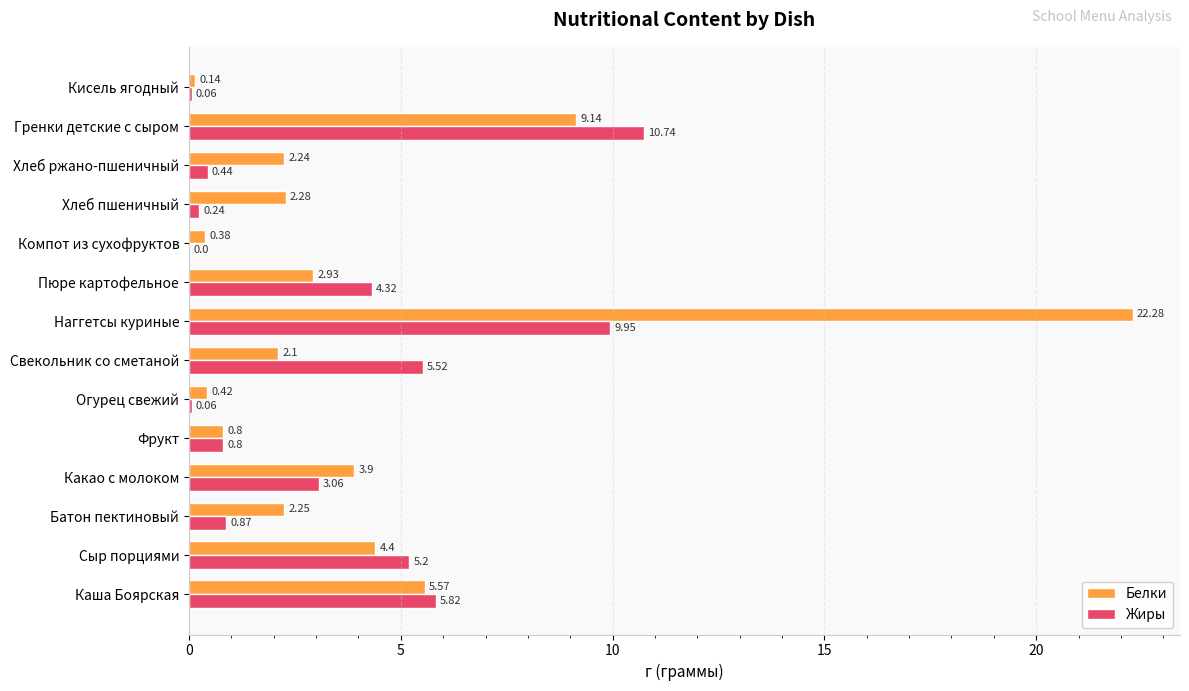

What is the sum of the Жиры values at Огурец свежий and Гренки детские с сыром?

10.8